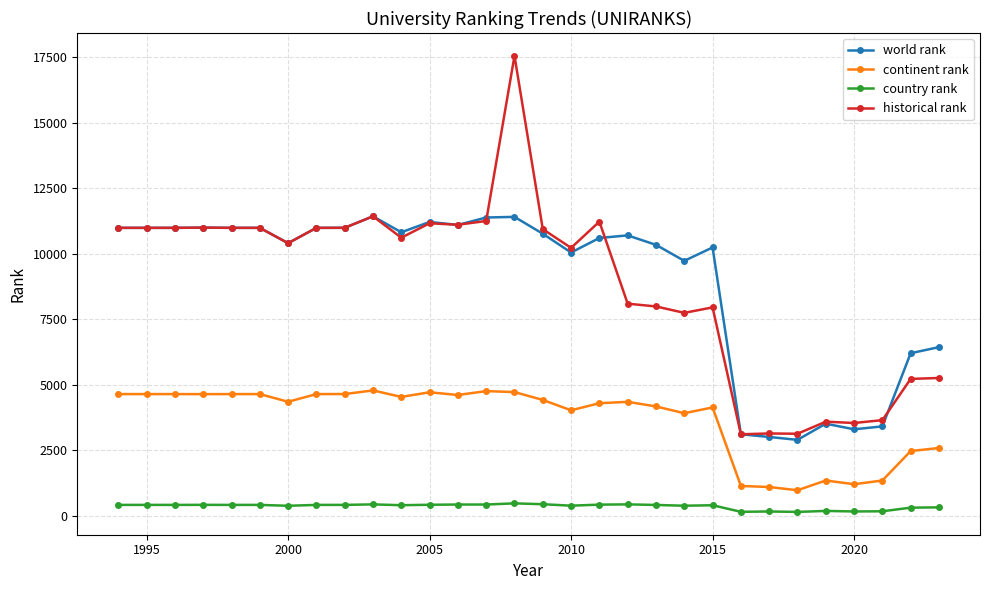

Which series has the largest range (max minus min)?

historical rank